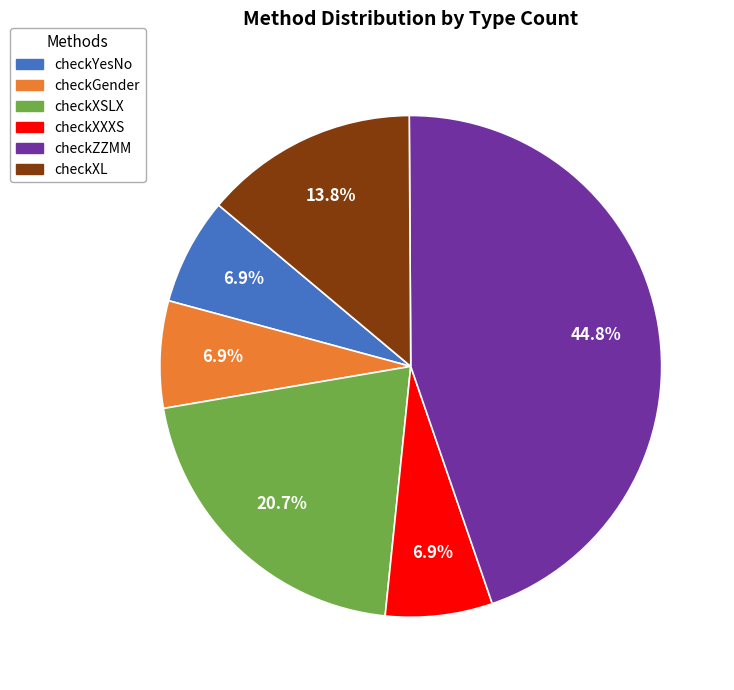

Is the sum of checkXL and checkGender greater than half?

No